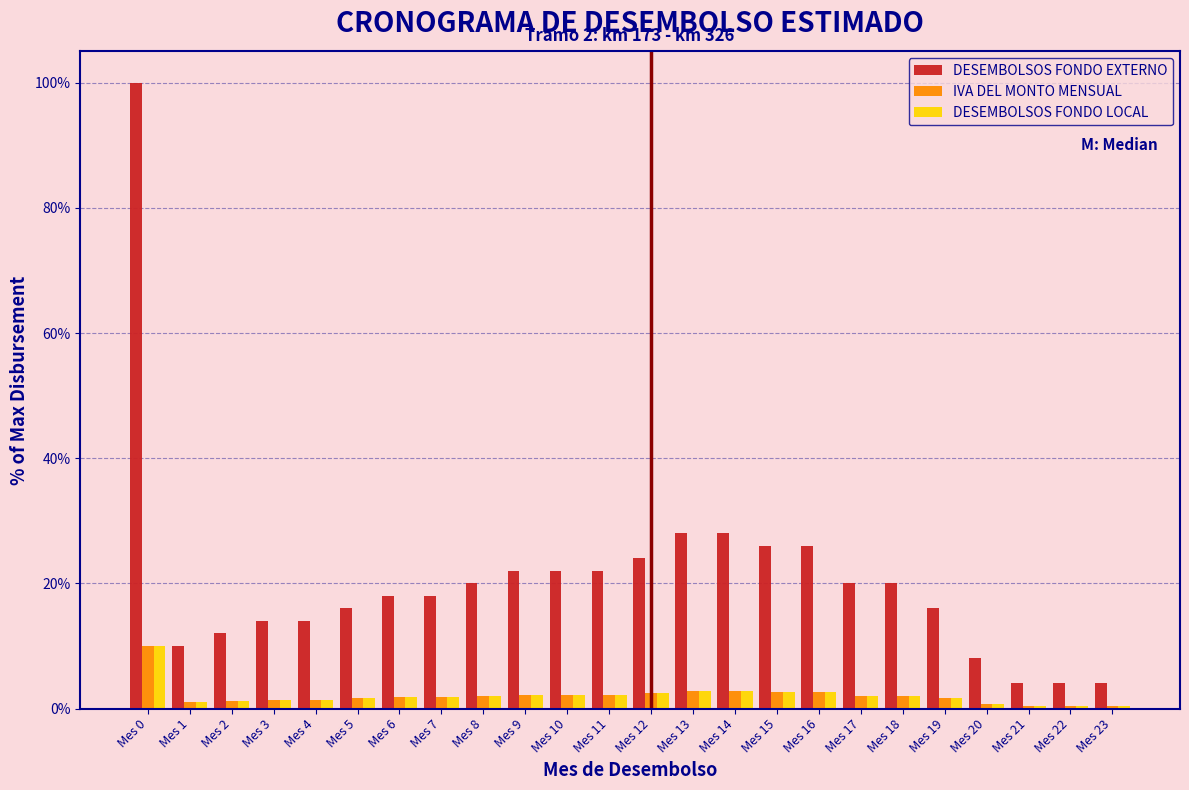

Which series has the widest spread of values?

DESEMBOLSOS FONDO EXTERNO